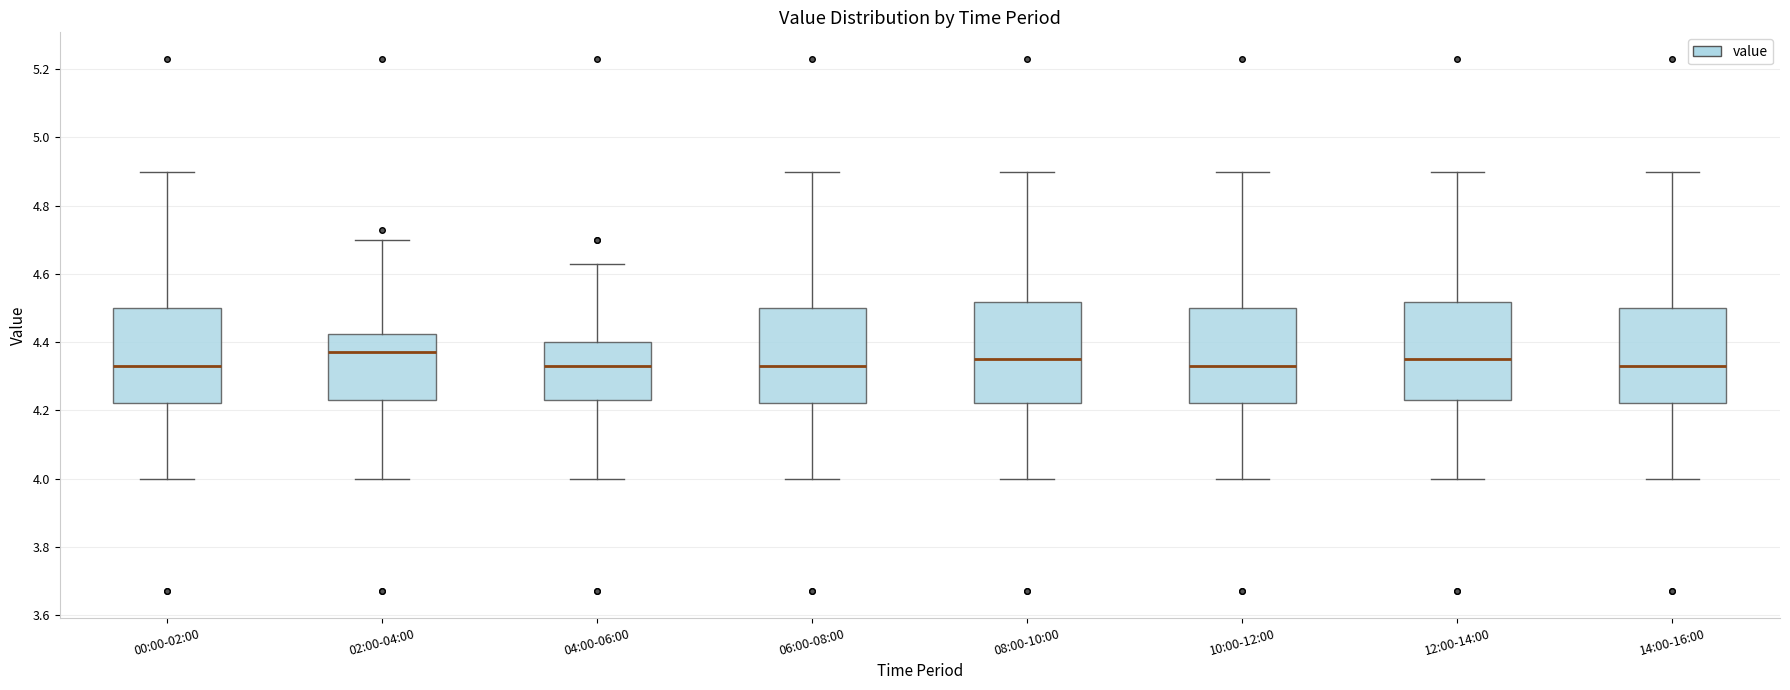

Reading left to right, read every box against the y-axis: the position of its median line, the range the box covers, and the ends of its whiskers. The values are not printed on the chart, so give them approximately, as read against the axis.

00:00-02:00: median 4.34, box 4.22 to 4.50, whiskers 4.00 to 4.90
02:00-04:00: median 4.38, box 4.24 to 4.42, whiskers 4.00 to 4.70
04:00-06:00: median 4.34, box 4.24 to 4.40, whiskers 4.00 to 4.64
06:00-08:00: median 4.34, box 4.22 to 4.50, whiskers 4.00 to 4.90
08:00-10:00: median 4.36, box 4.22 to 4.52, whiskers 4.00 to 4.90
10:00-12:00: median 4.34, box 4.22 to 4.50, whiskers 4.00 to 4.90
12:00-14:00: median 4.36, box 4.24 to 4.52, whiskers 4.00 to 4.90
14:00-16:00: median 4.34, box 4.22 to 4.50, whiskers 4.00 to 4.90